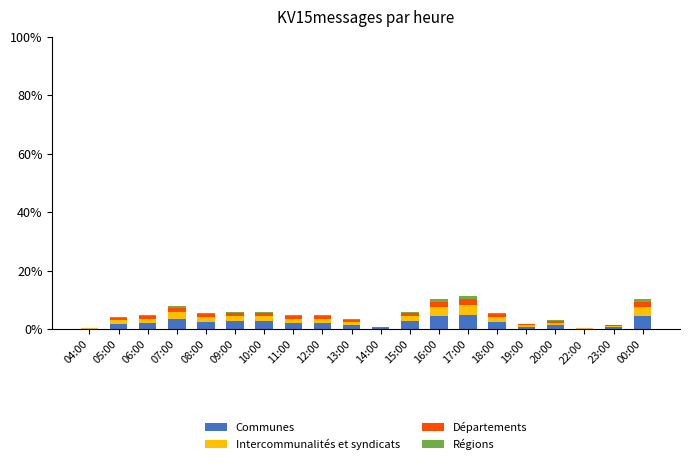

What is the maximum value for Communes?

5.0